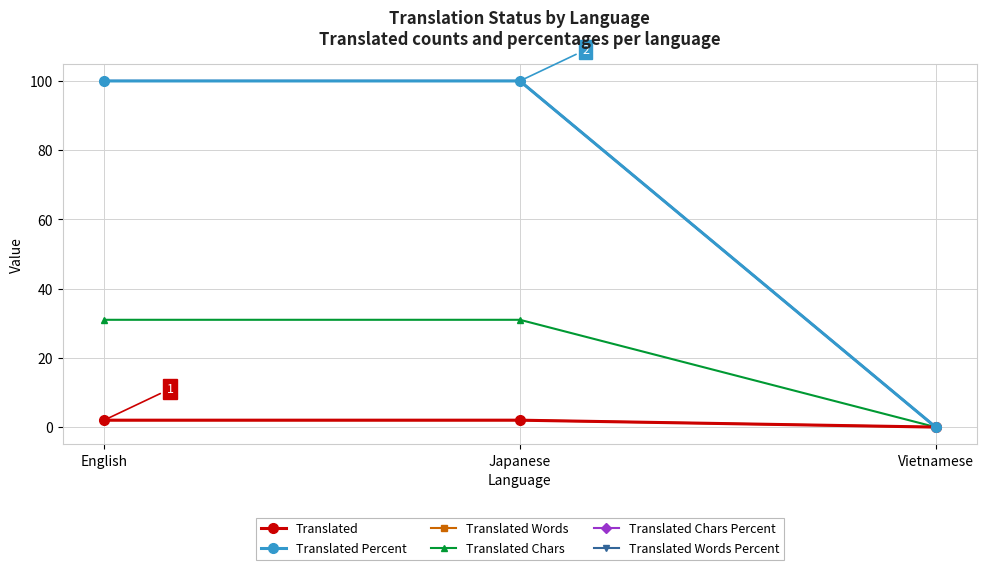

What position from the left is Japanese?

2